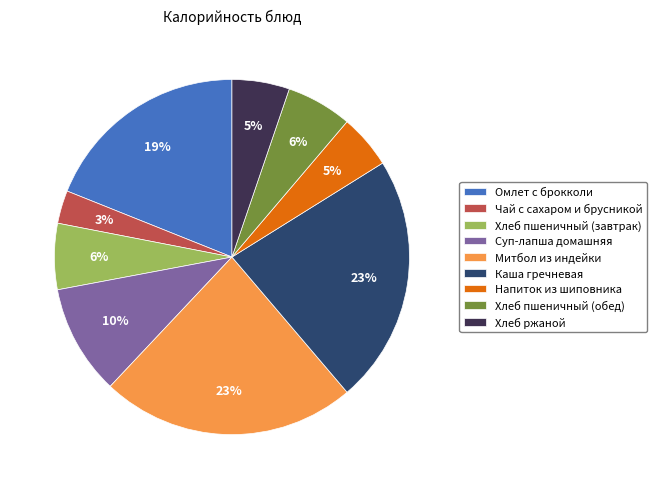

Which has a higher value, Хлеб пшеничный (завтрак) or Митбол из индейки?

Митбол из индейки